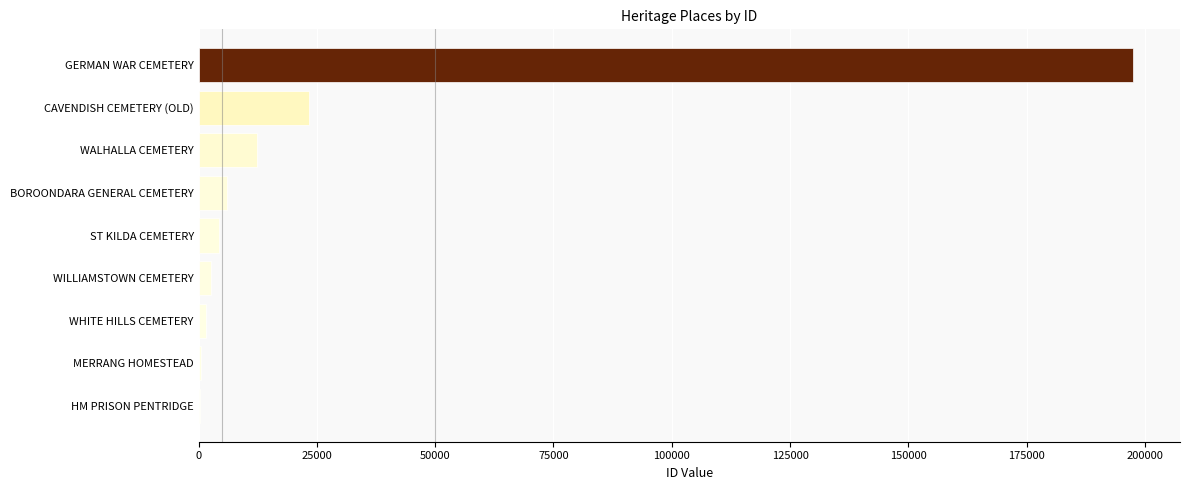

Are the bars horizontal?

Yes